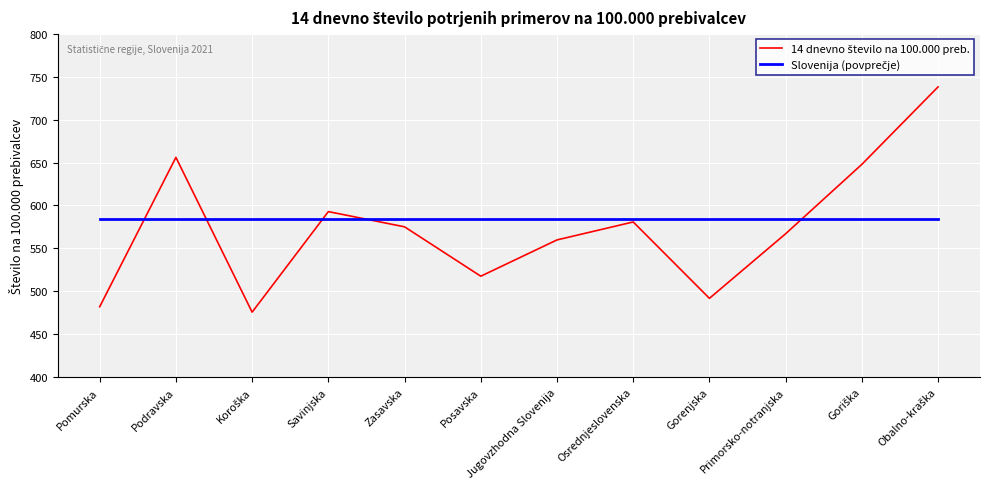

What is the total value across all series at Savinjska?

1177.5